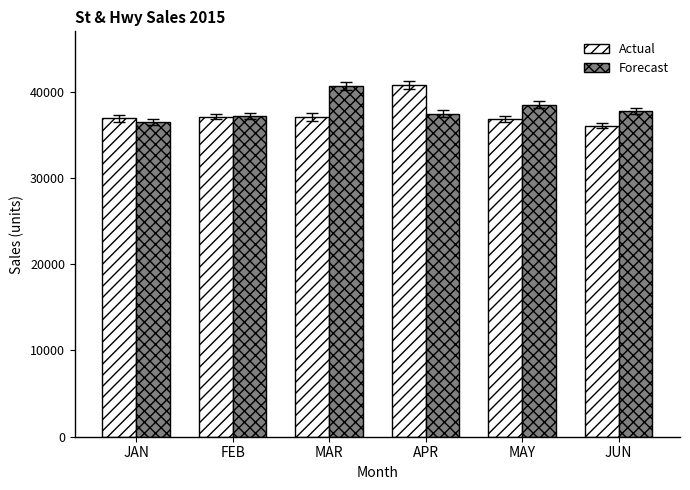

What is the total value across all series at FEB?

74267.4